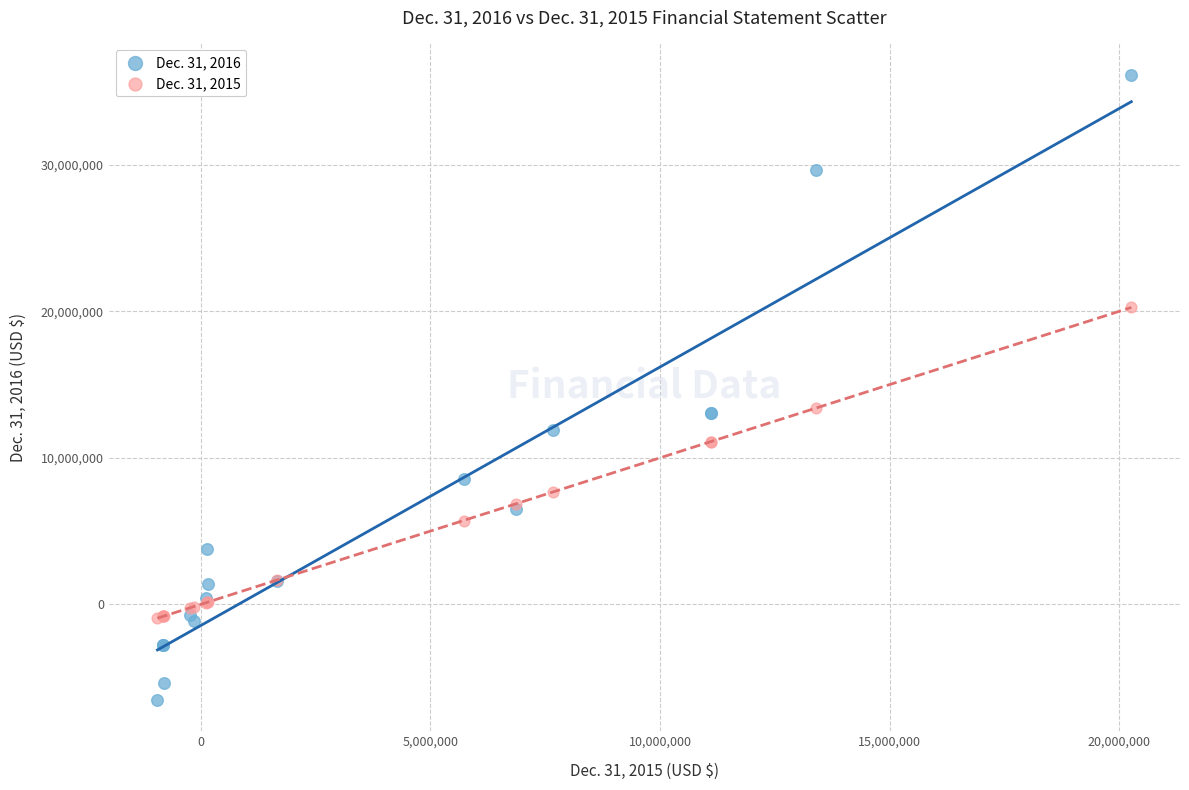

What is the X range (max minus min) for the scatter plot?

21203707